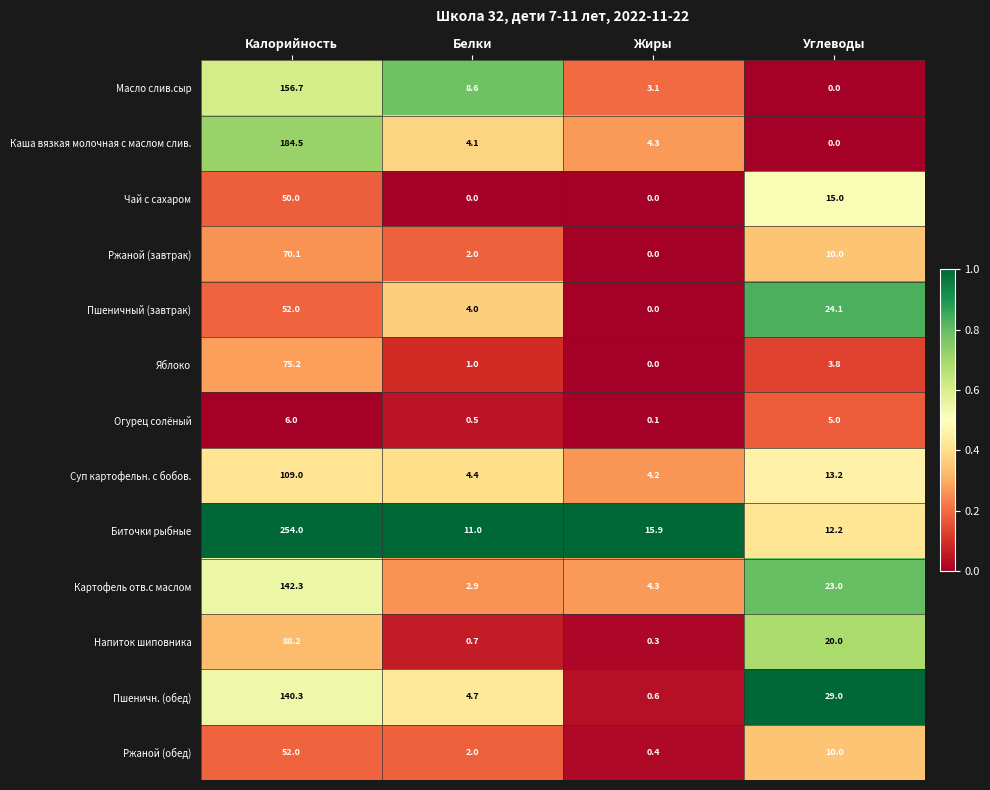

True or false: Пшеничный (завтрак) has a value of 52.0 at Калорийность.

True